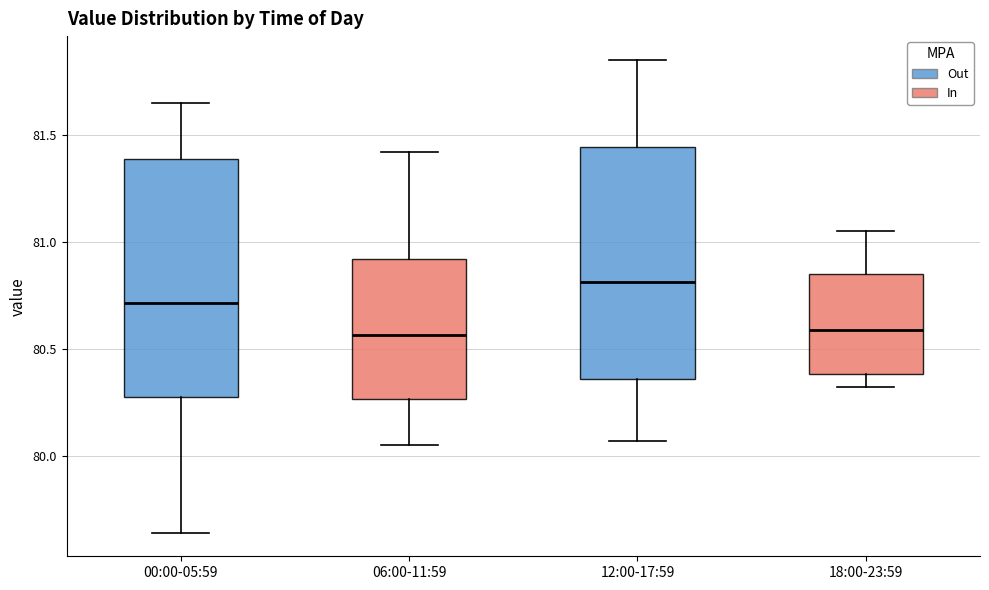

Reading left to right, read every box against the y-axis: the position of its median line, the range the box covers, and the ends of its whiskers. The values are not printed on the chart, so give them approximately, as read against the axis.

00:00-05:59: median 80.70, box 80.30 to 81.40, whiskers 79.65 to 81.65
06:00-11:59: median 80.55, box 80.25 to 80.90, whiskers 80.05 to 81.40
12:00-17:59: median 80.80, box 80.35 to 81.45, whiskers 80.05 to 81.85
18:00-23:59: median 80.60, box 80.40 to 80.85, whiskers 80.30 to 81.05